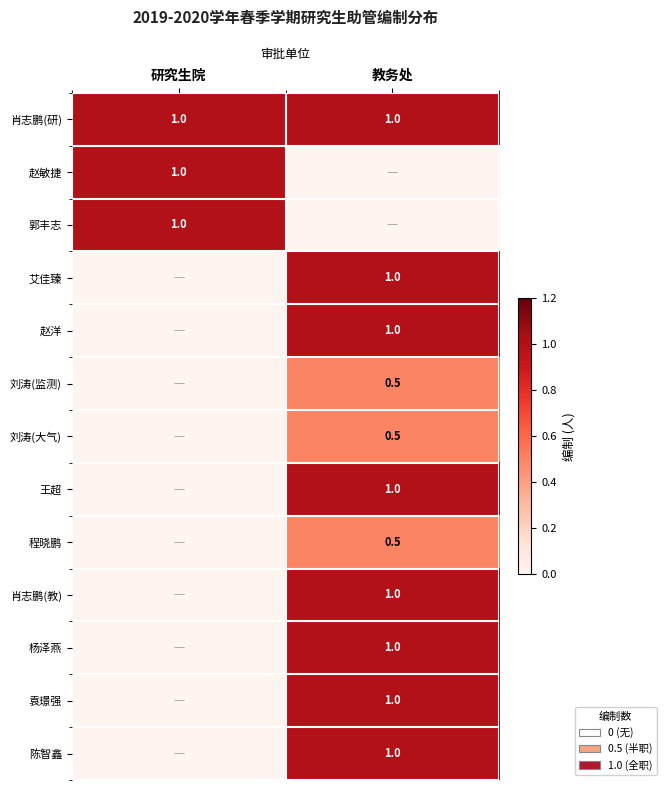

Is it true that 程晓鹏 equals 0.5 at 教务处?

True